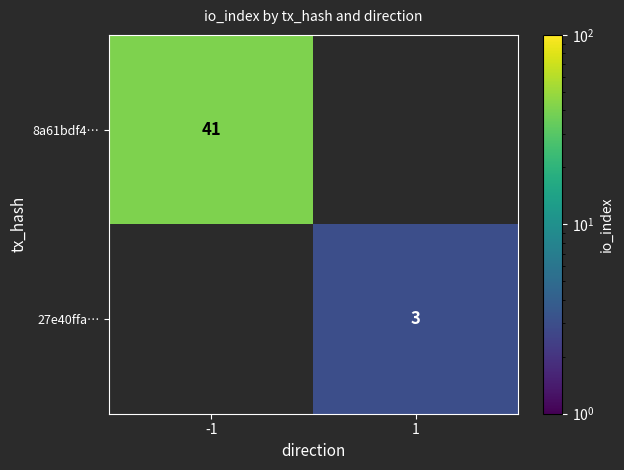

Is it true that 8a61bdf4… equals 63.8 at -1?

False